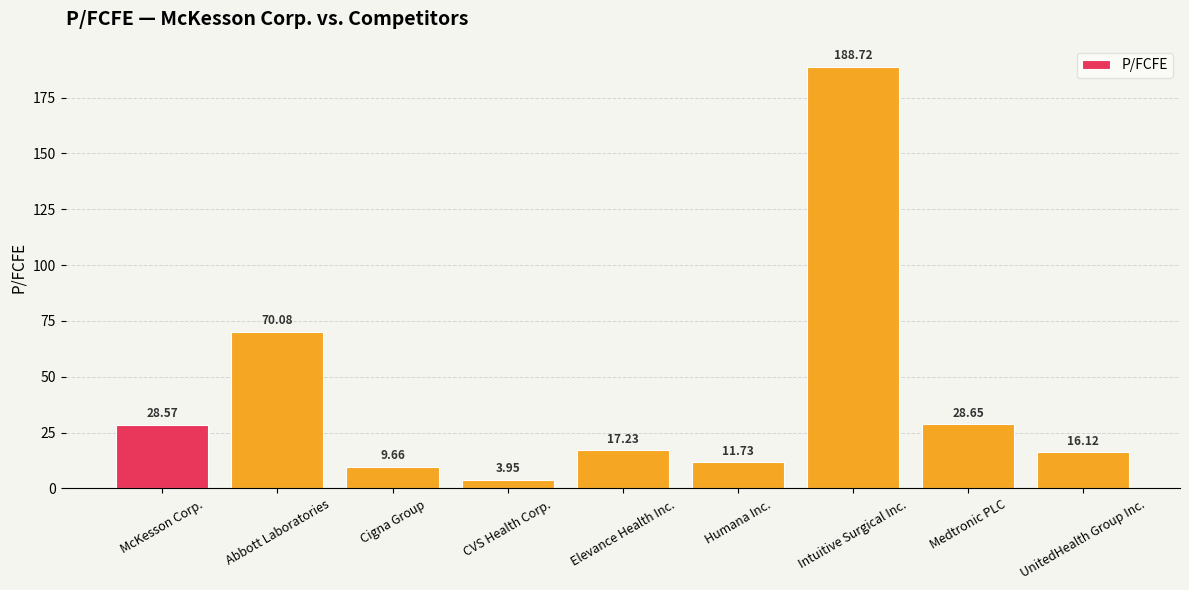

What is the sum of all values?

374.7